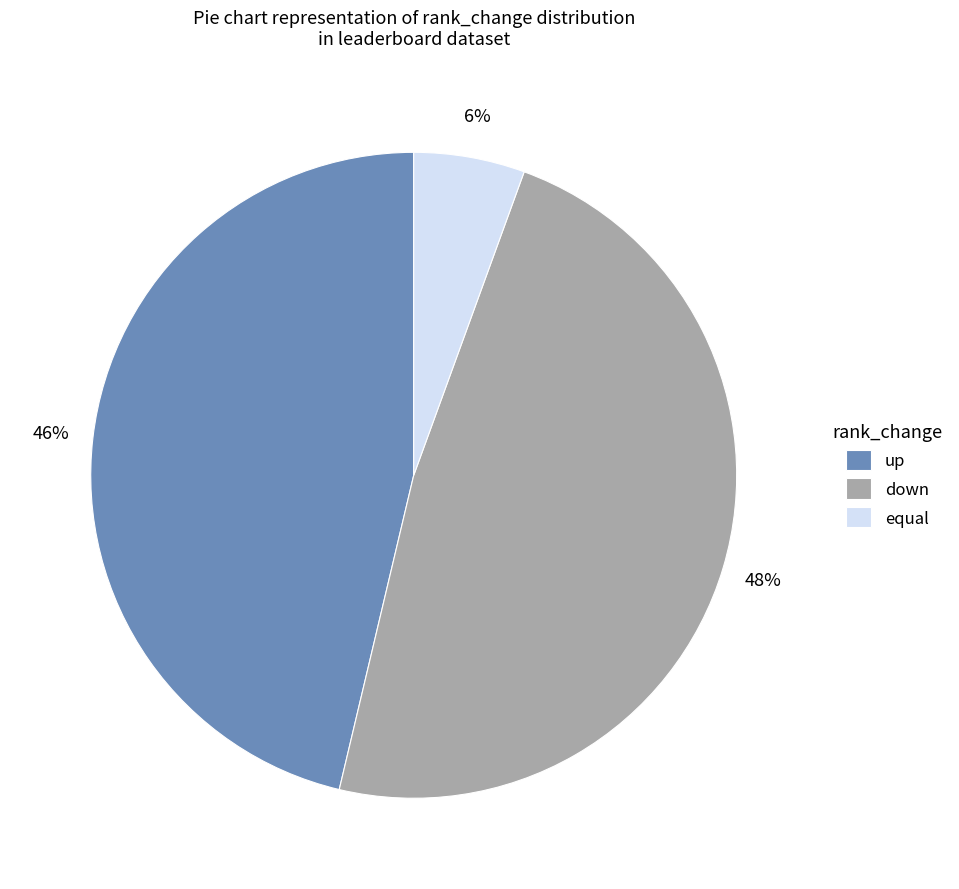

True or false: up accounts for 39% of the total.

False